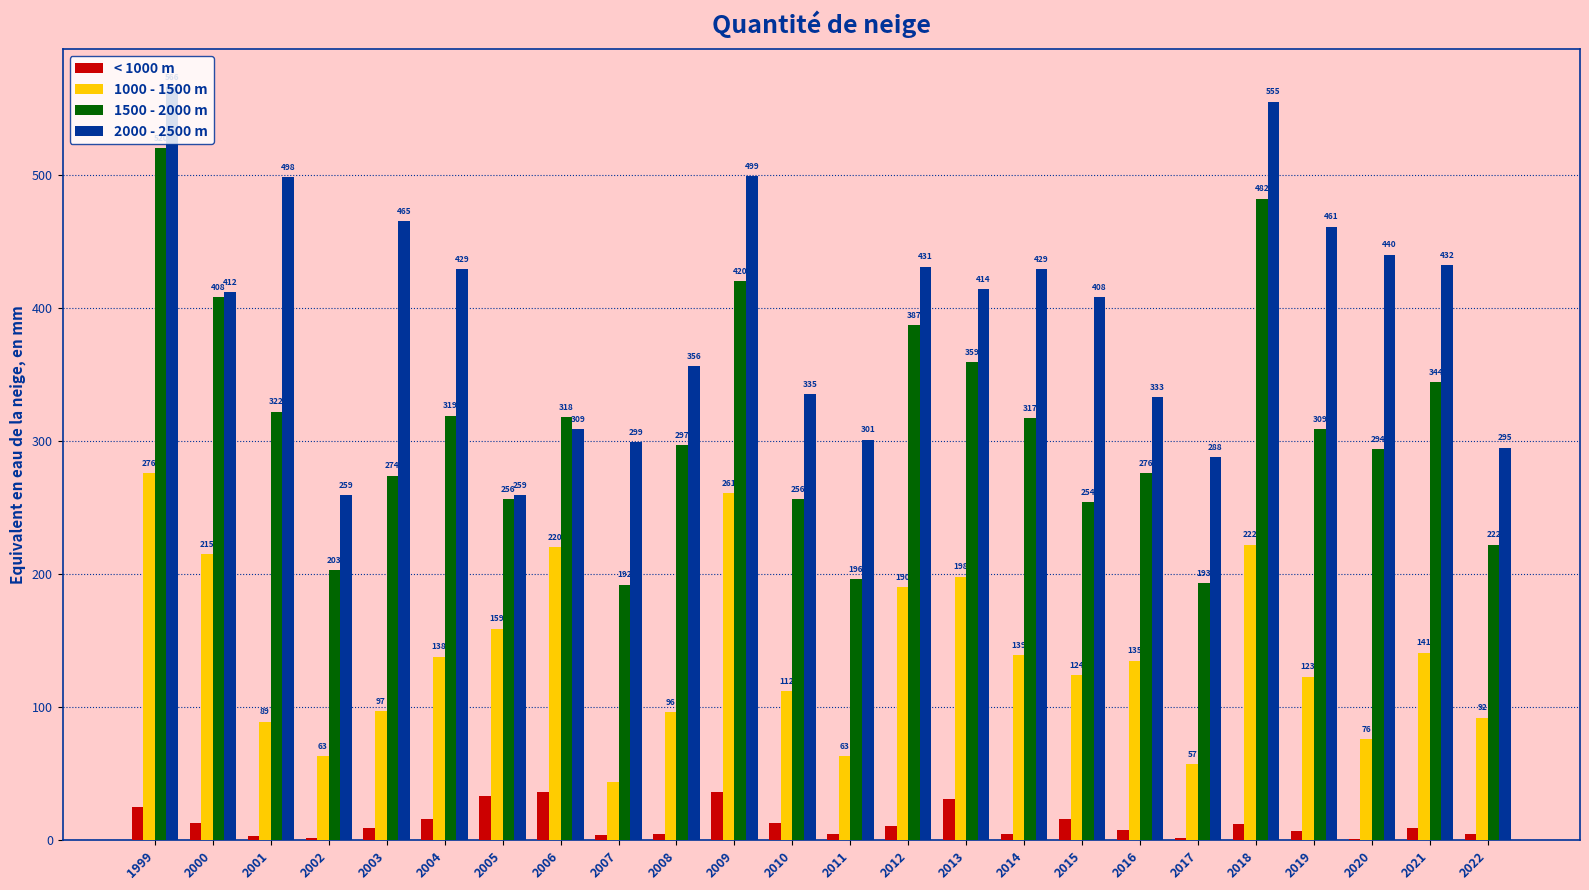

Which series has the largest total across all categories?

2000 - 2500 m